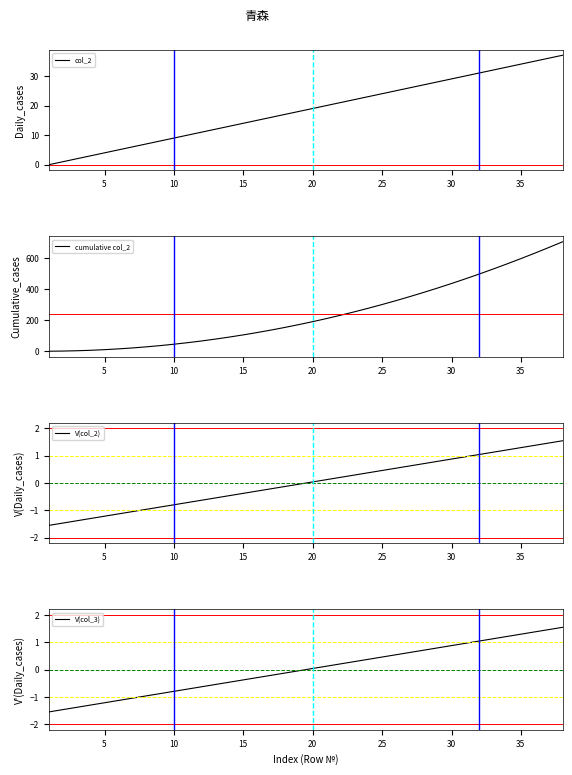

The col_2 series shows 6 at 5. True or false?

False